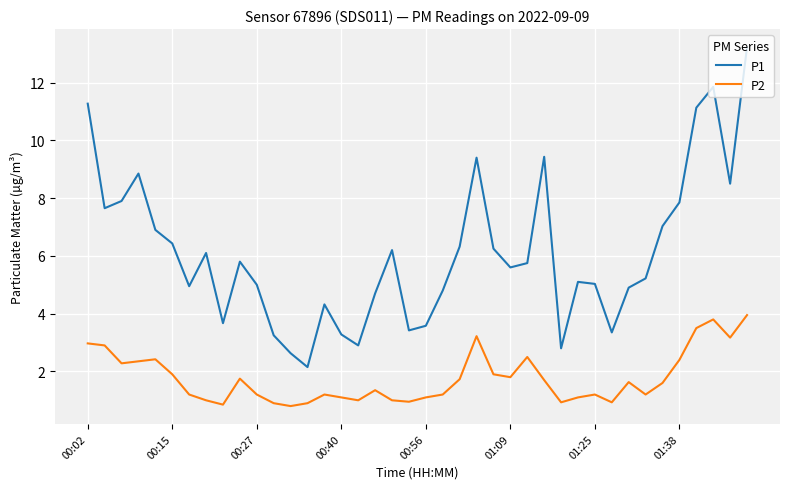

Which series has the largest range (max minus min)?

P1